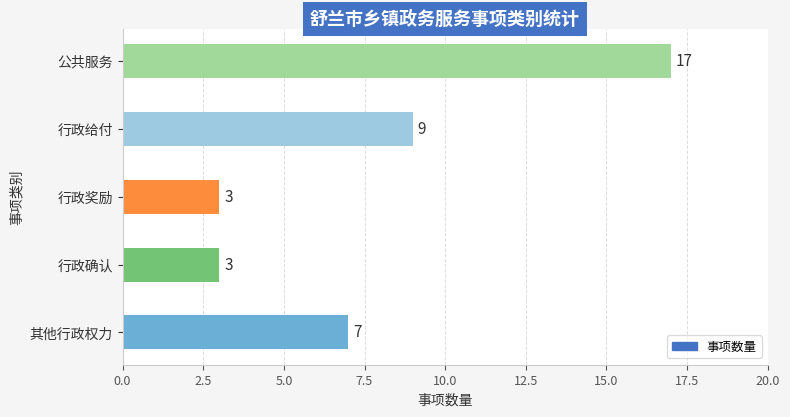

True or false: the data shows 10 at 其他行政权力.

False